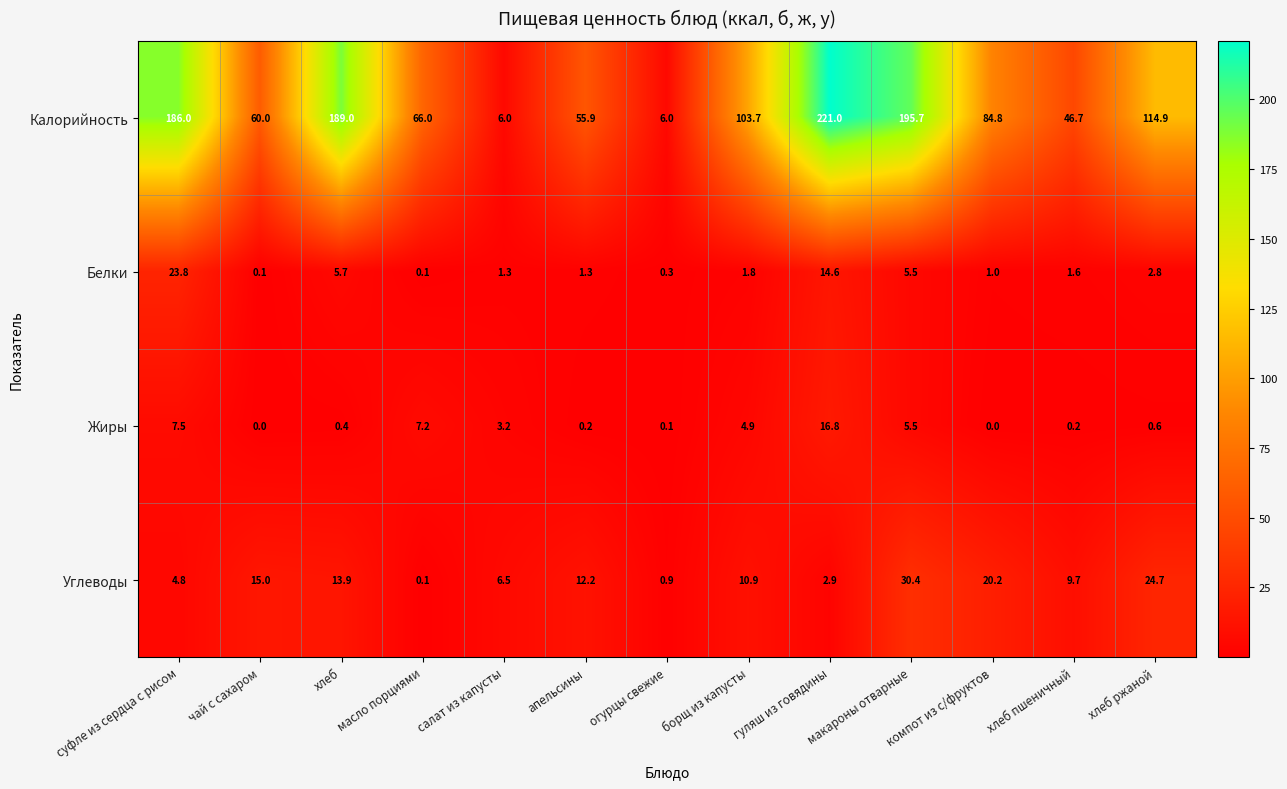

What is the greatest value displayed?

221.0